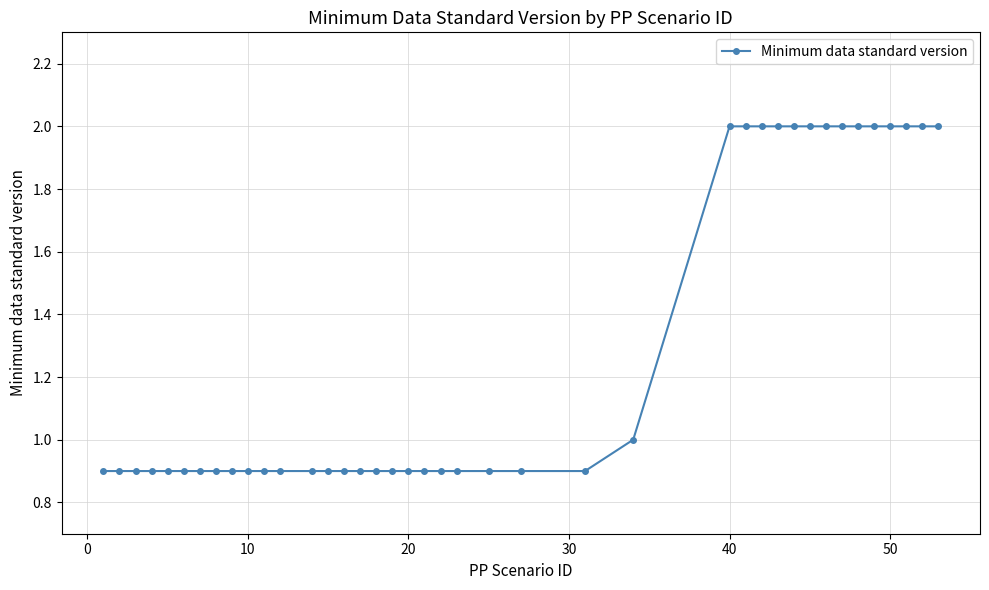

What is the minimum value shown in the chart?

0.9